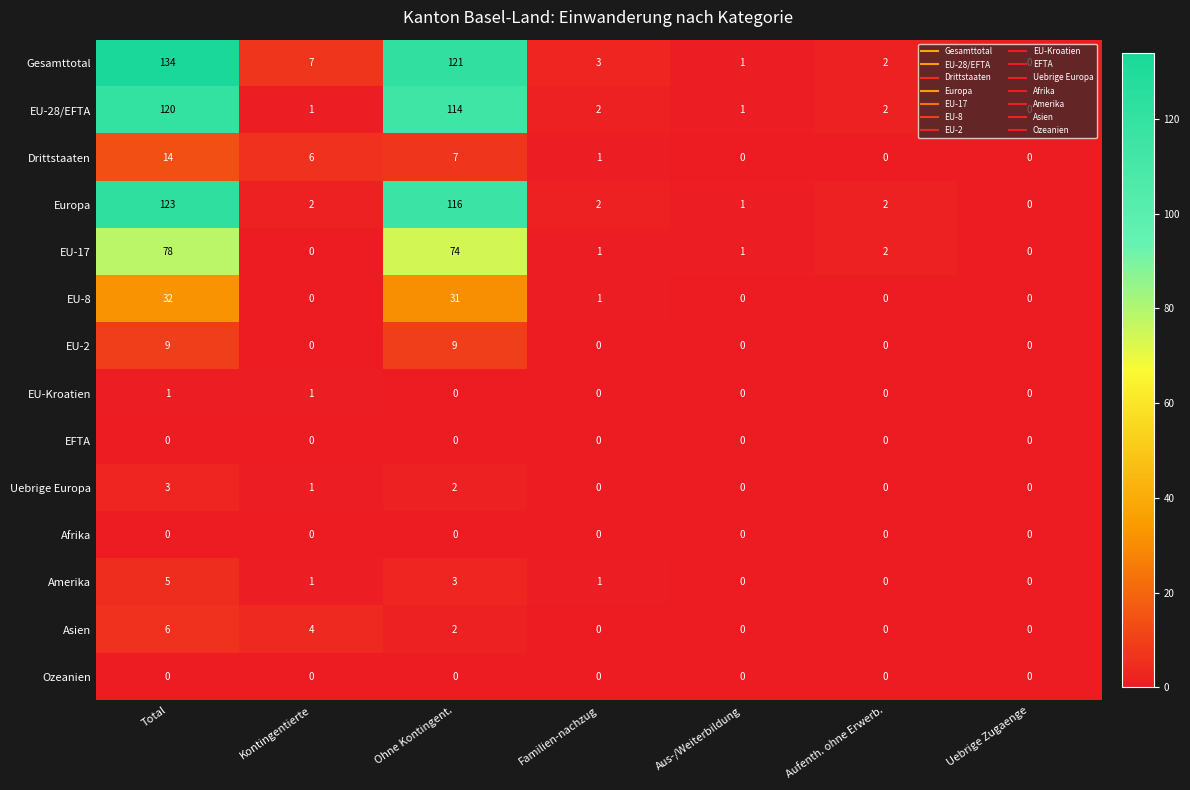

Is it true that Afrika equals 0 at Aus-/Weiterbildung?

True